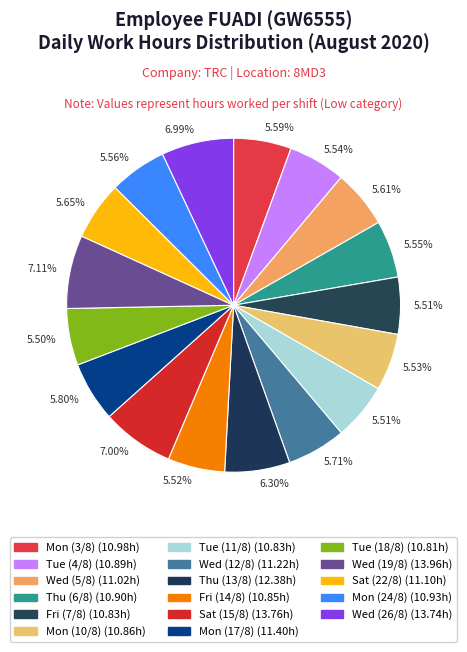

Which category has the biggest portion of the pie?

Wed (19/8)